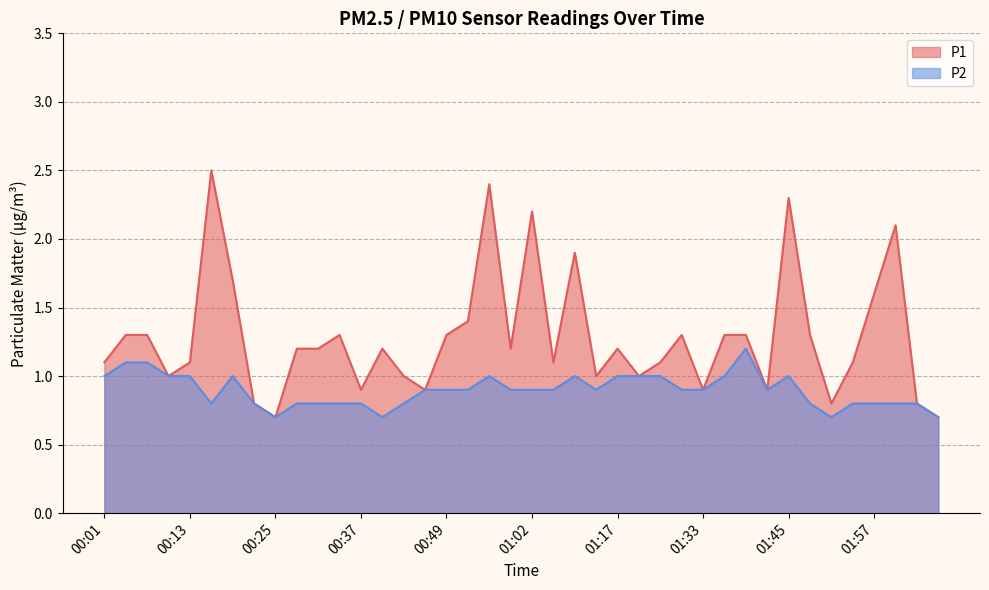

At 00:19, list the series in order from smallest to largest.

P2, P1